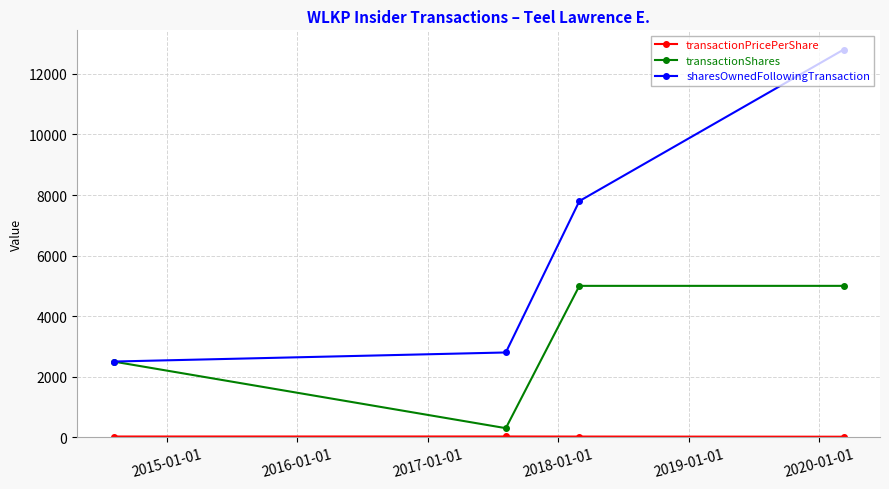

What is the greatest value displayed?

12800.0